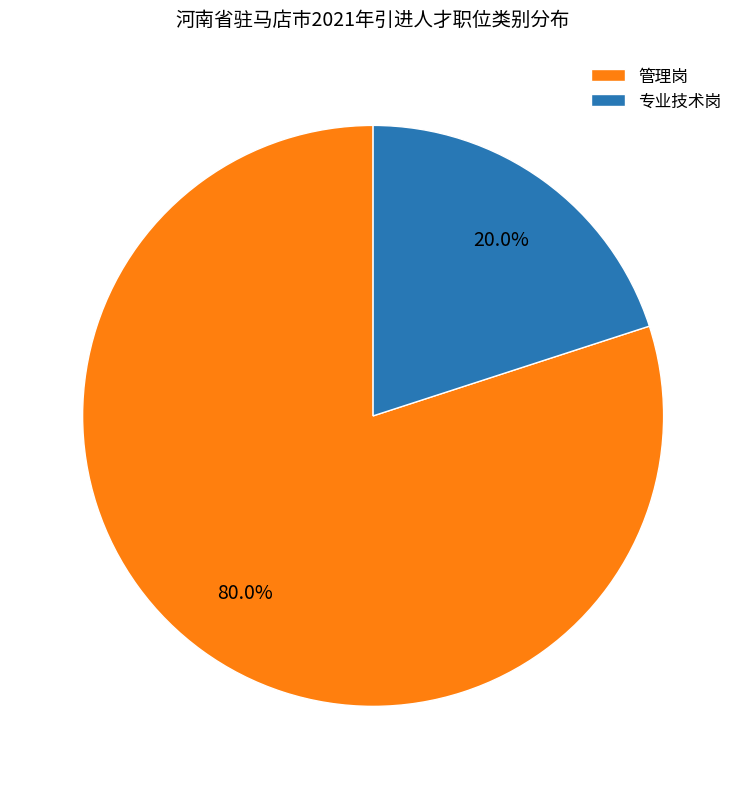

Which slice is the largest?

管理岗